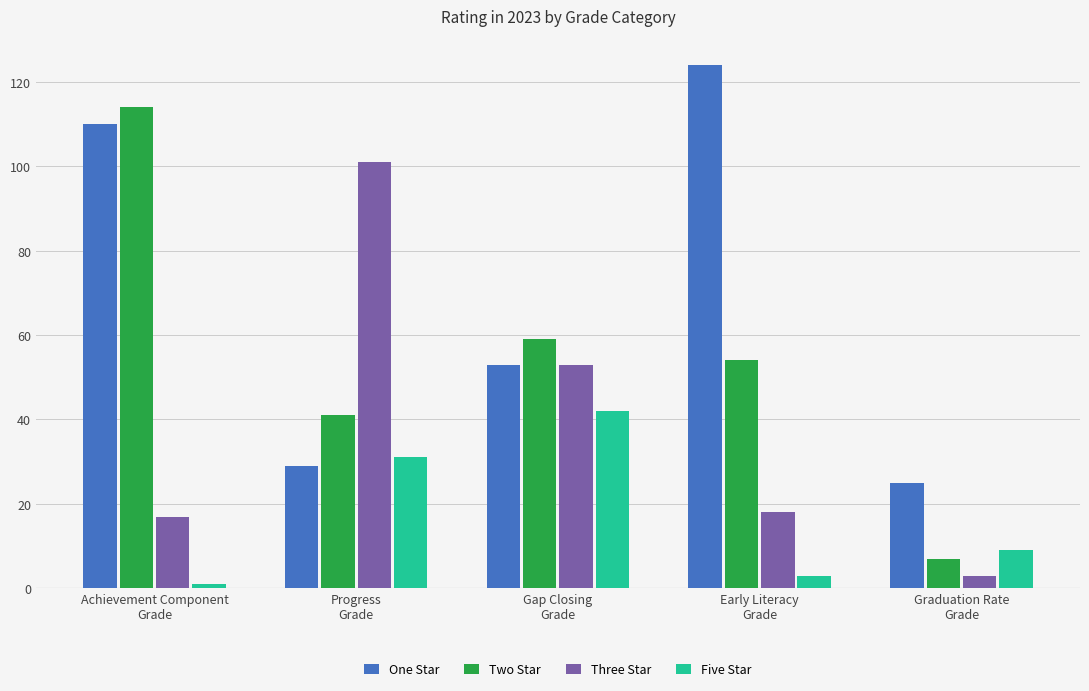

Rank the series by their average value, from highest to lowest.

One Star, Two Star, Three Star, Five Star